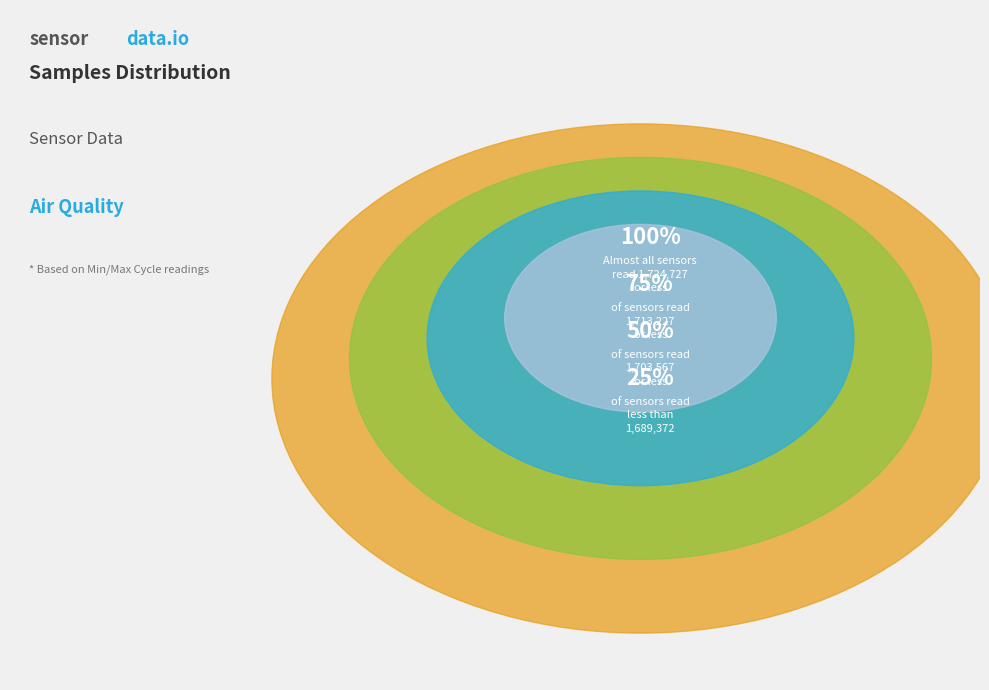

Is there any slice that represents more than half of the pie?

No